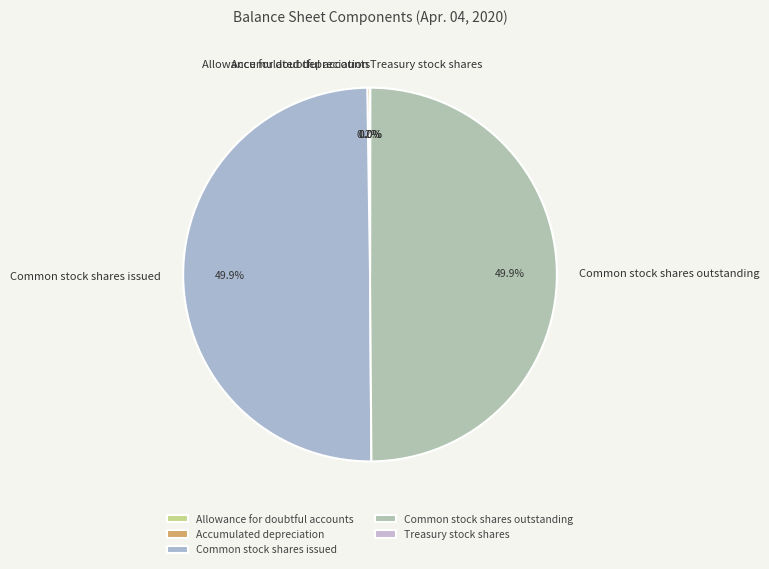

What is the ratio of the value at Common stock shares issued to the value at Common stock shares outstanding?

1.0